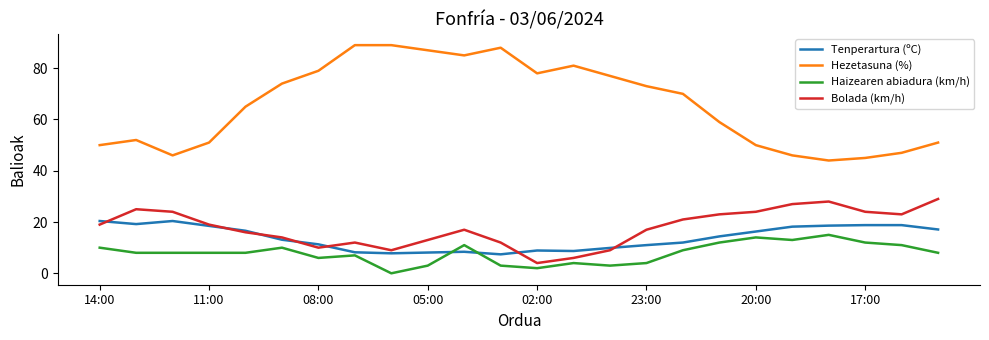

List the series in order of their peak value, highest first.

Hezetasuna (%), Bolada (km/h), Tenperartura (ºC), Haizearen abiadura (km/h)